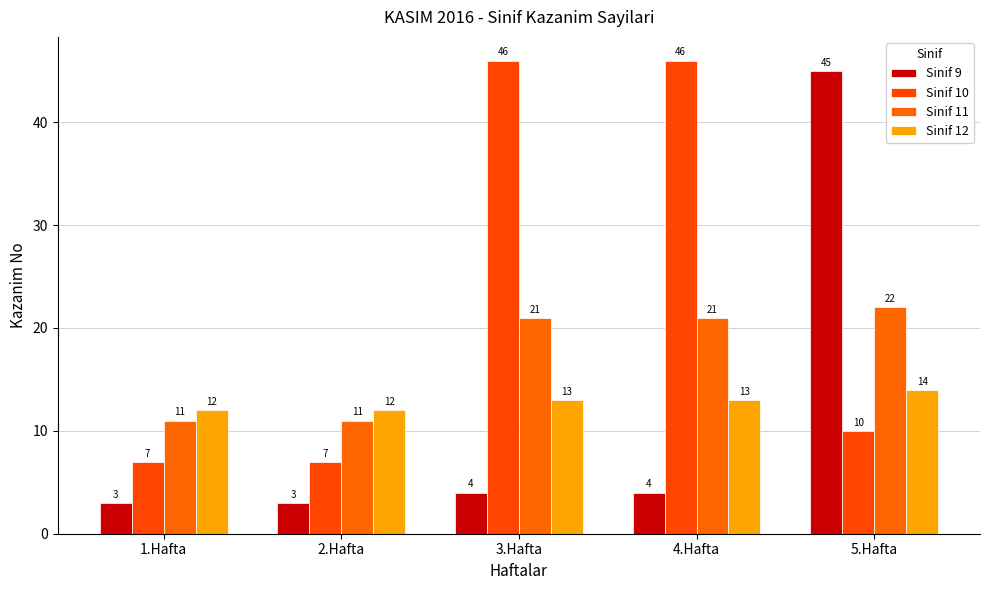

Where does the Sinif 9 series first go above 4?

5.Hafta